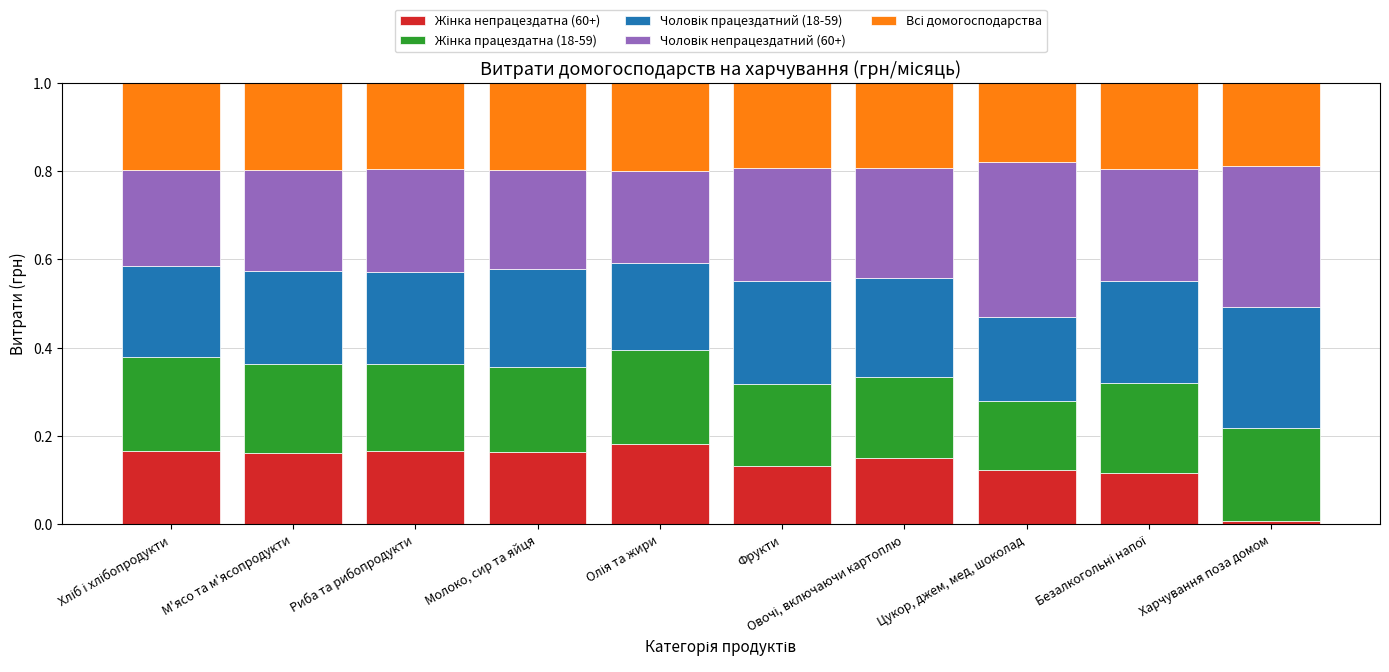

What is the sum of the Всі домогосподарства values at Фрукти and Цукор, джем, мед, шоколад?

0.4